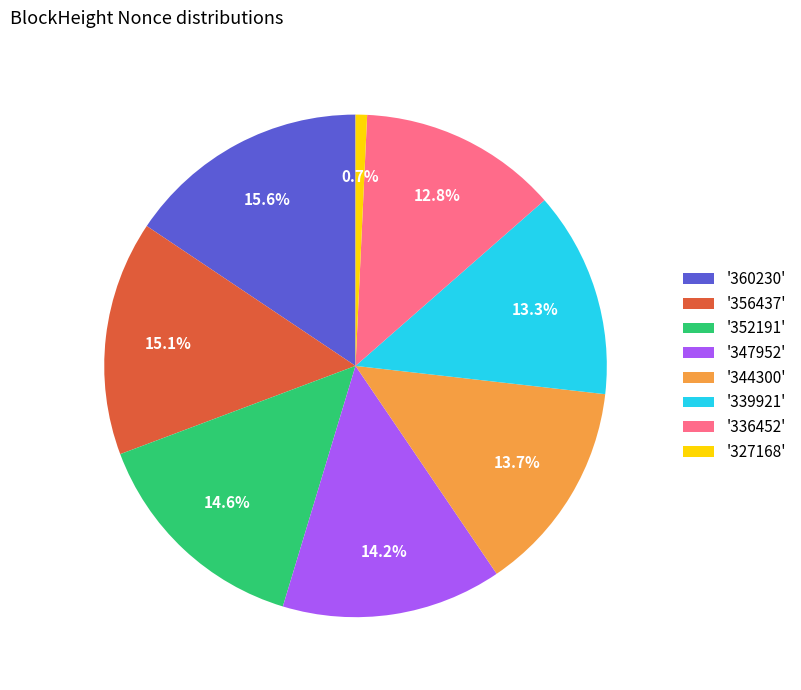

Is there any slice that represents more than half of the pie?

No